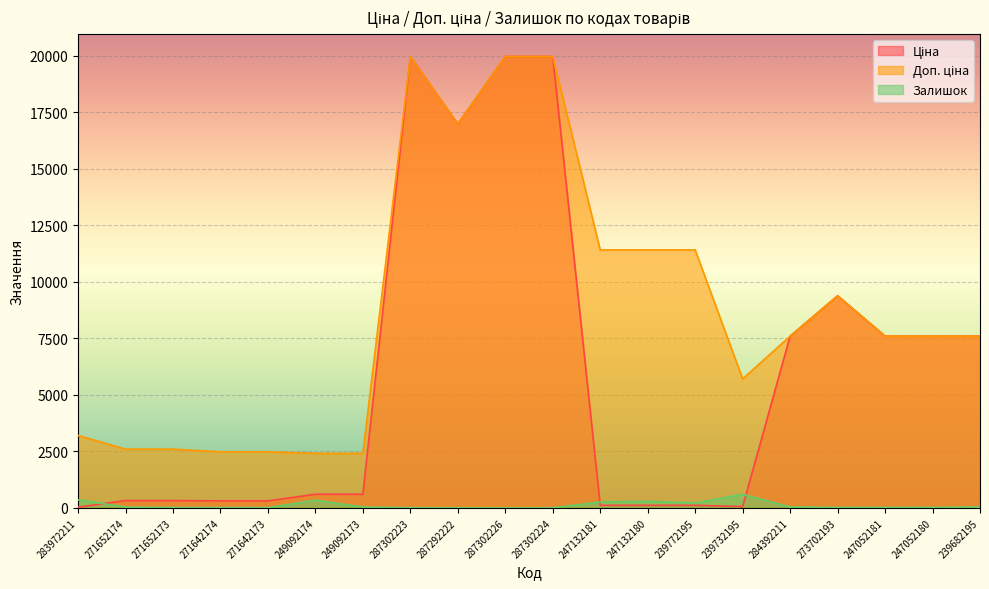

Reading left to right, extract all data points from this chart.

Ціна: 32.0	324.8	324.8	310.3	310.3	603.7	603.7	19964.2	16976.3	19964.2	19964.2	114.1	114.1	114.1	57.0	7596.5	9384.0	7596.5	7596.5	7596.5
Доп. ціна: 3205.0	2598.3	2598.3	2482.4	2482.4	2414.8	2414.8	19964.2	16976.3	19964.2	19964.2	11410.0	11410.0	11410.0	5705.0	7596.5	9384.0	7596.5	7596.5	7596.5
Залишок: 360.0	35.0	15.0	12.0	10.0	341.0	38.0	7.0	5.0	1.0	3.0	260.0	290.0	218.0	601.0	44.0	18.0	20.0	21.0	39.0